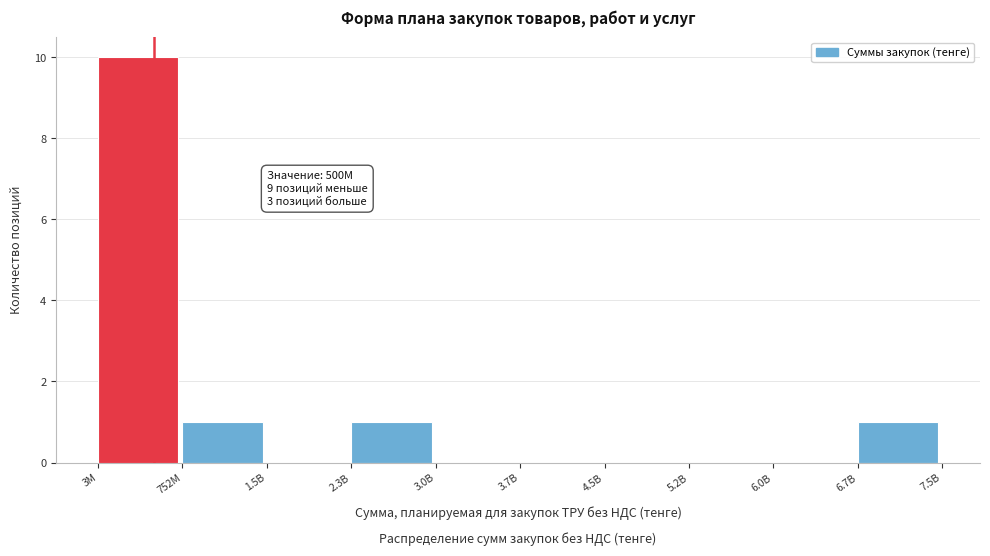

Between 6.0B and 752M, which is larger?

752M